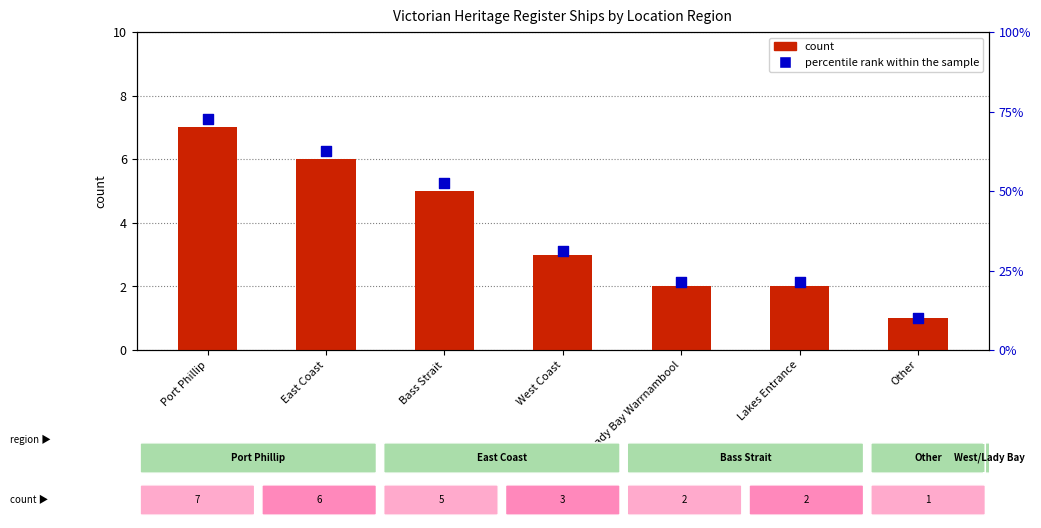

At which category is the sum across all series the highest?

Port Phillip